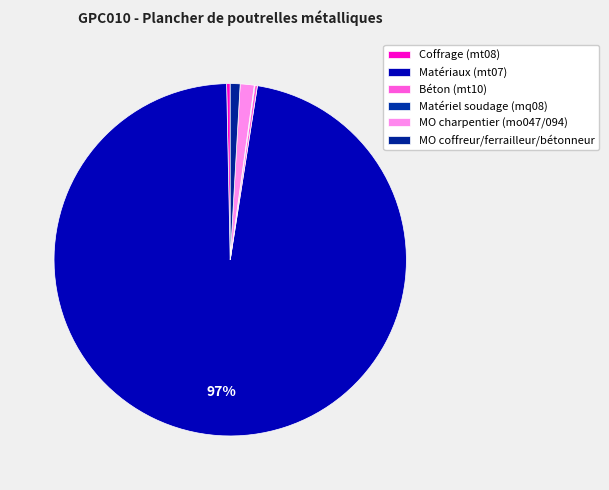

To the nearest percent, what is the average slice percentage?

17%